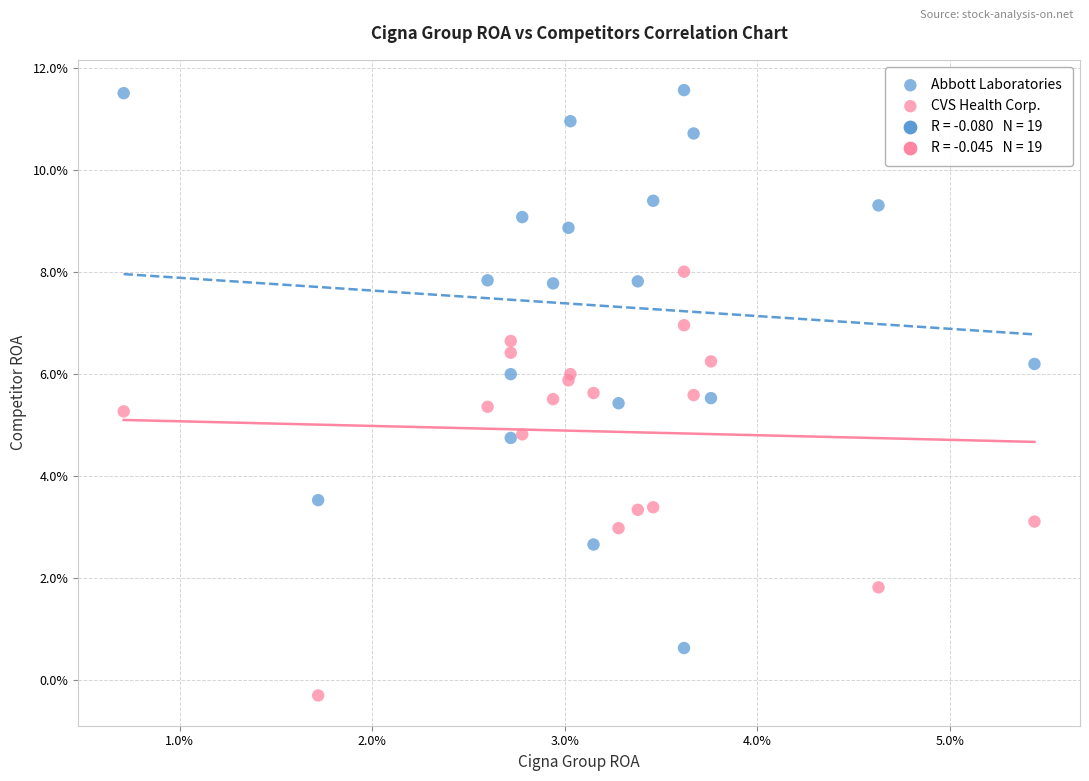

Which series contains the lowest Y value?

CVS Health Corp.